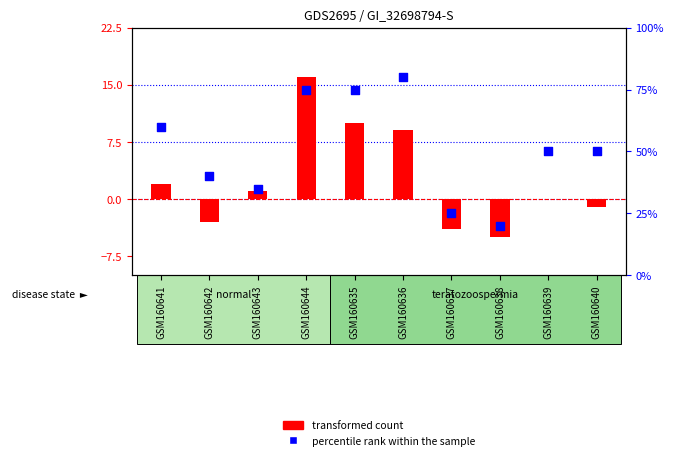

At how many categories does at least one series exceed 75?

1